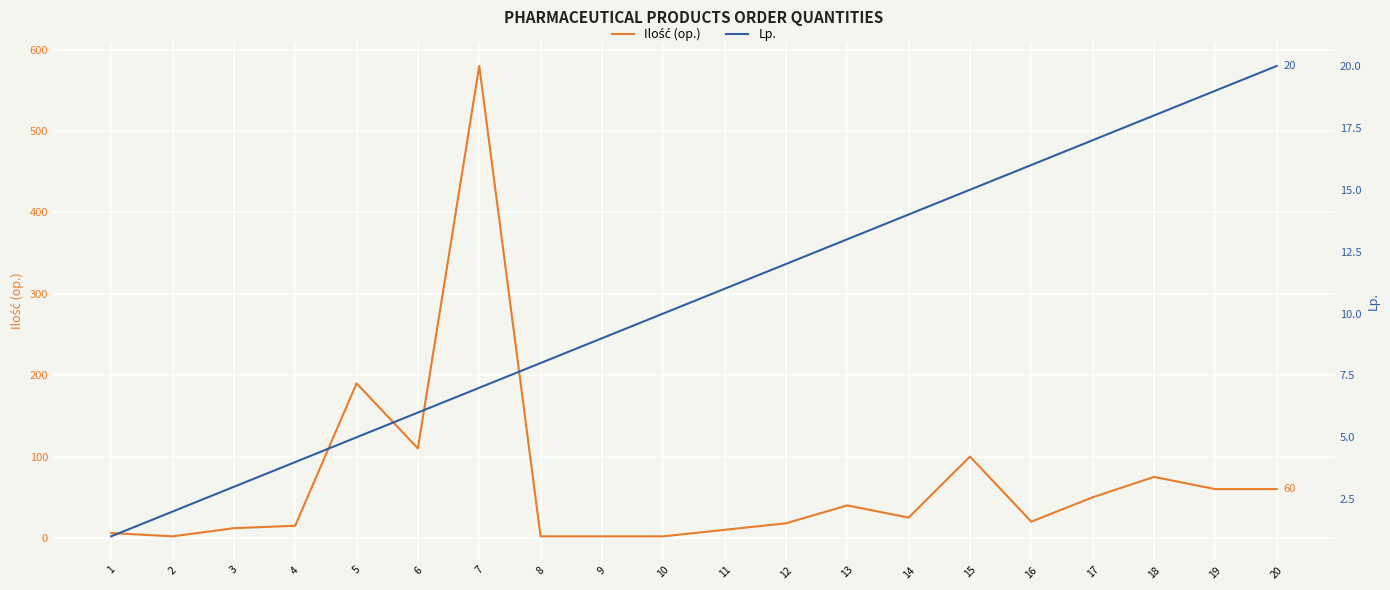

How many lines are shown in the chart?

2